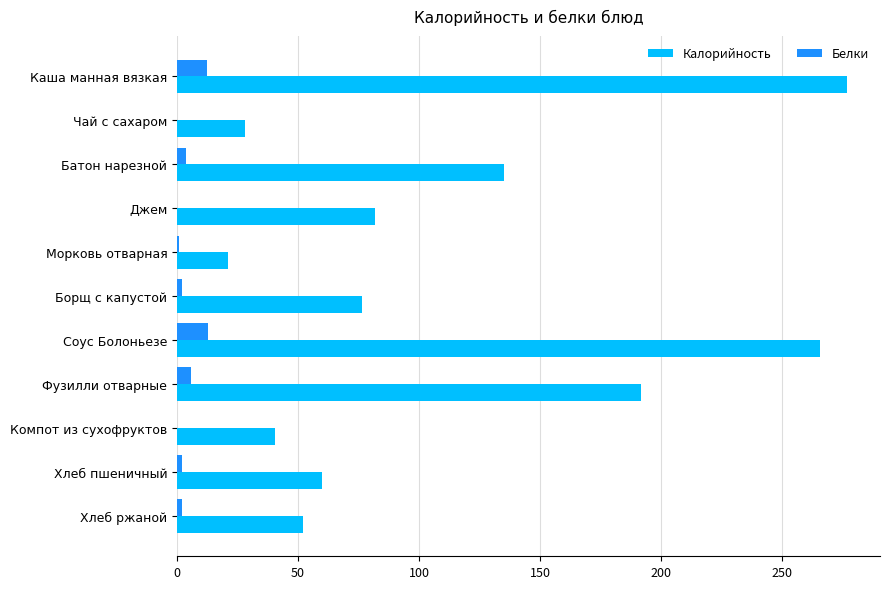

Is it true that Калорийность equals 114.6 at Соус Болоньезе?

False